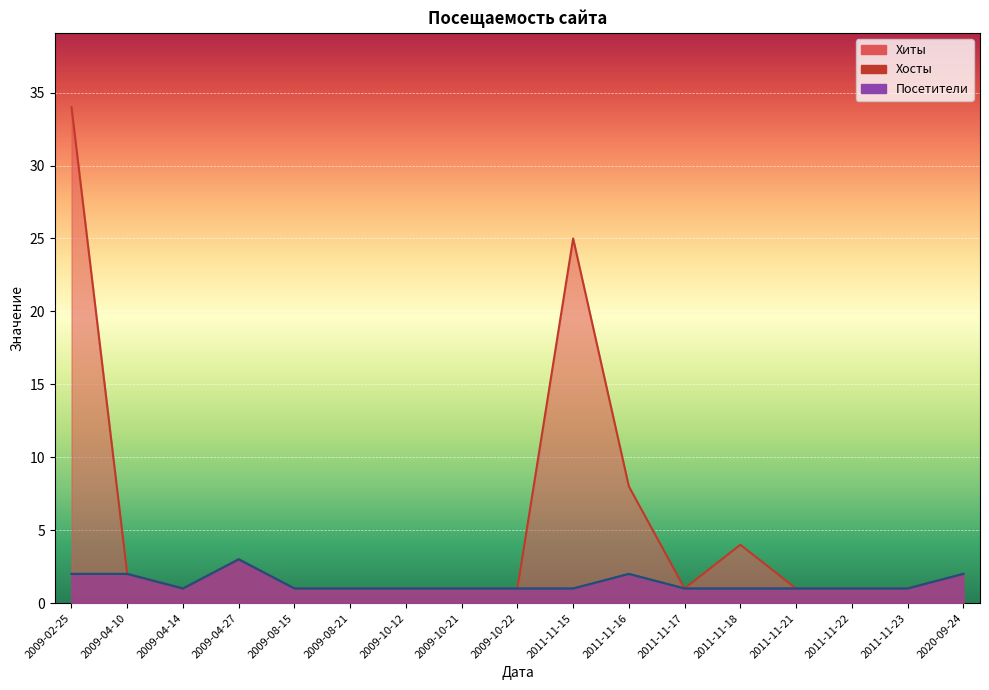

True or false: Посетители and Хосты cross at least once.

False